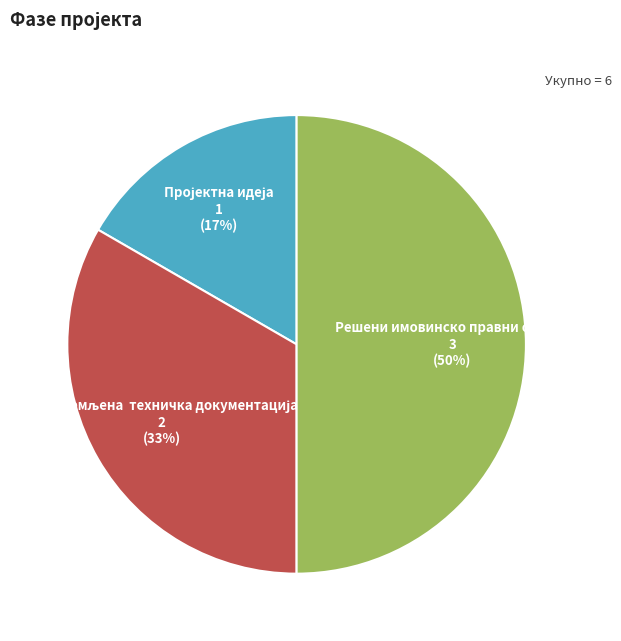

What percentage is the Решени имовинско правни односи slice, to the nearest percent?

50%